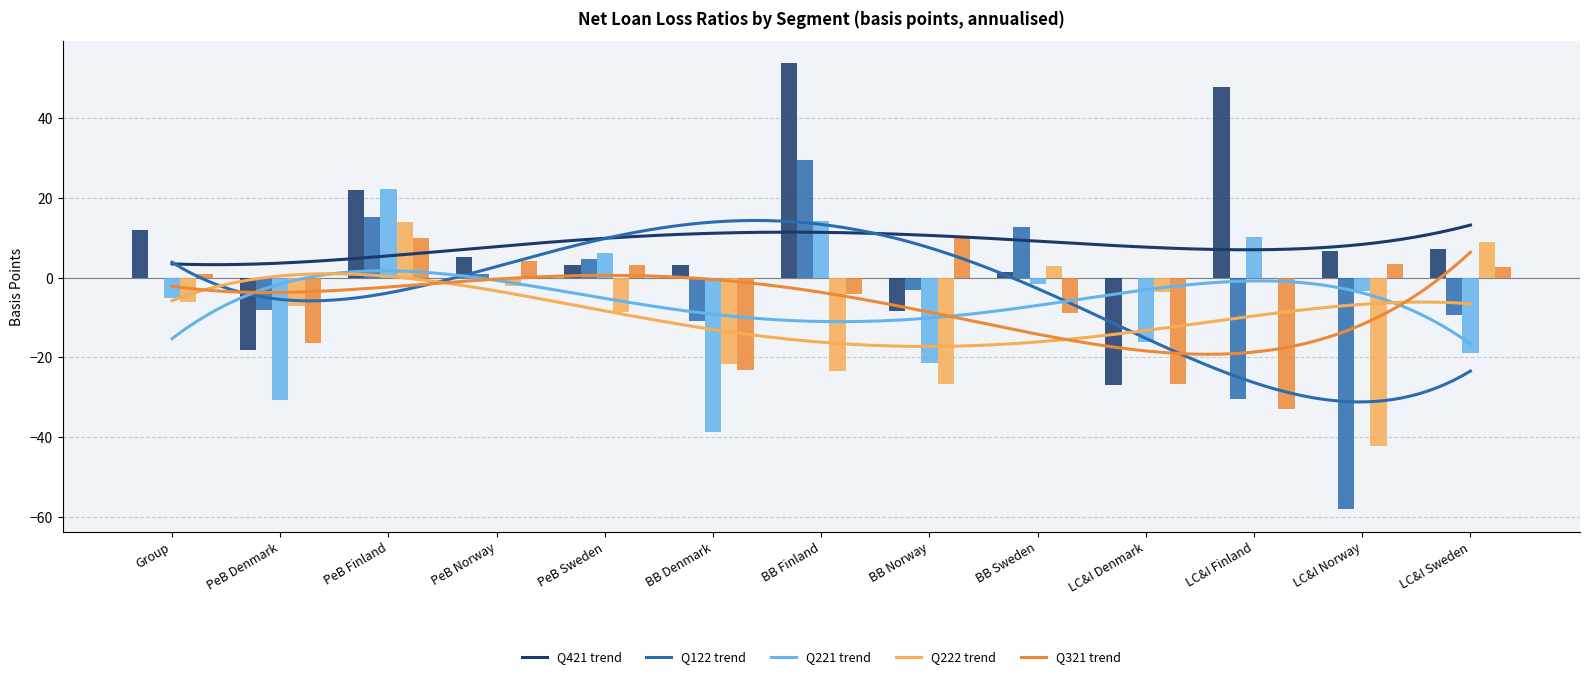

What is the difference between the Q222 values at BB Norway and PeB Sweden?

18.0